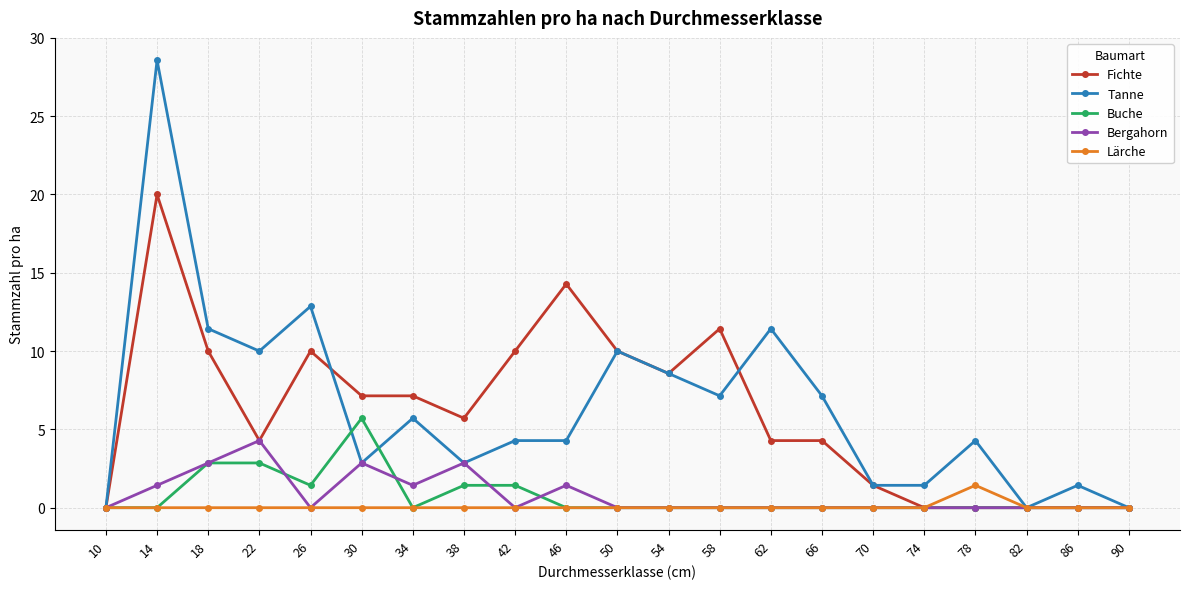

How many categories are shown in the chart?

21